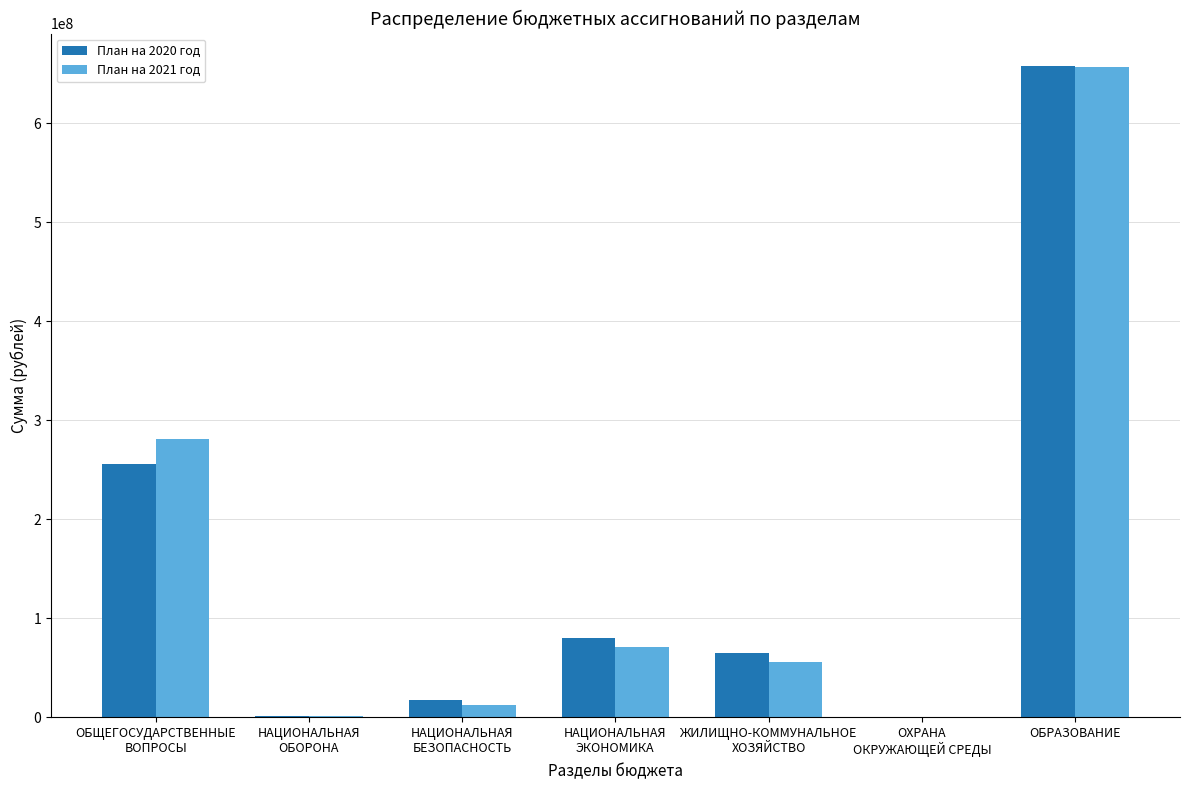

What is the spread (max minus min) of values at ОБЩЕГОСУДАРСТВЕННЫЕ
ВОПРОСЫ?

25303876.6